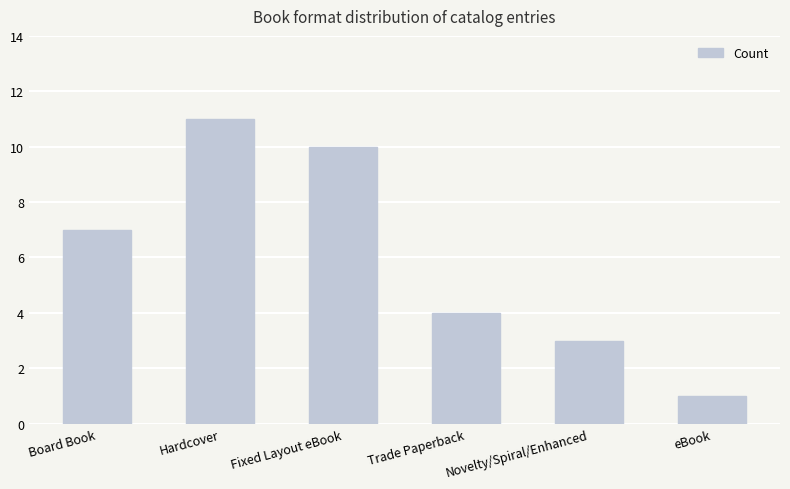

What is the smallest value displayed?

1